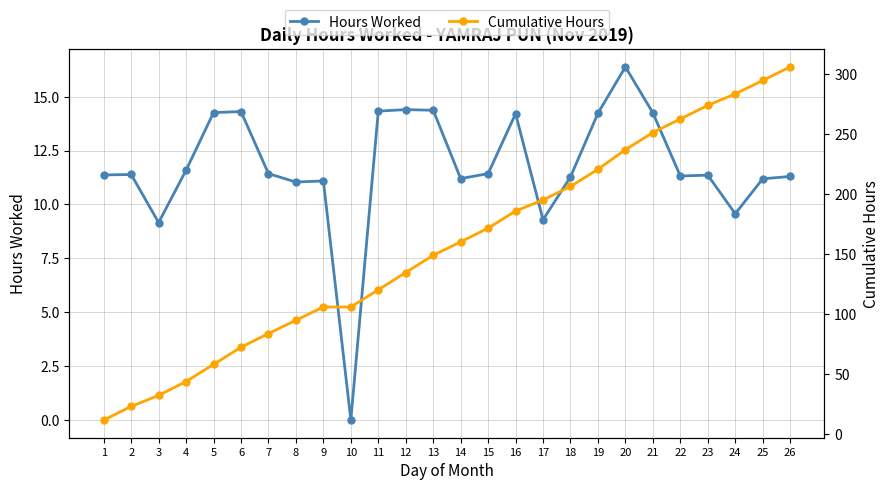

Which series has the largest total across all categories?

Cumulative Hours